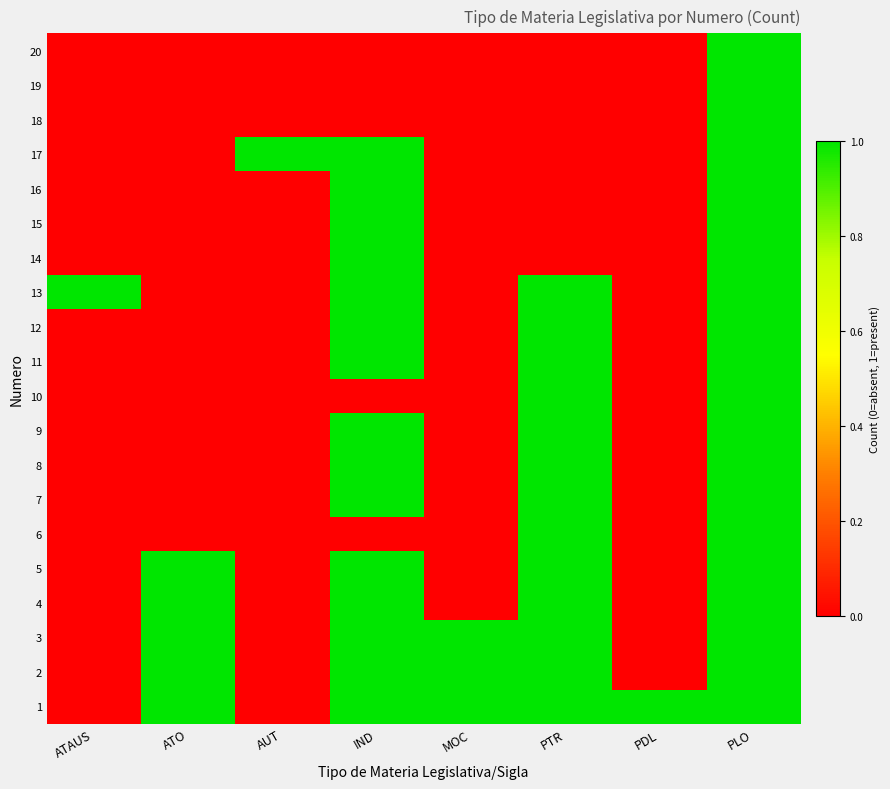

Count the number of categories in the chart.

8